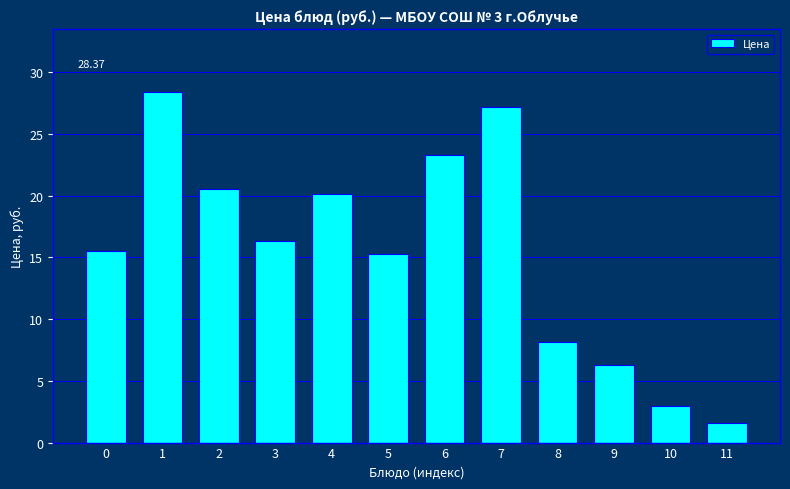

What is the difference between the second highest and minimum values?

25.6